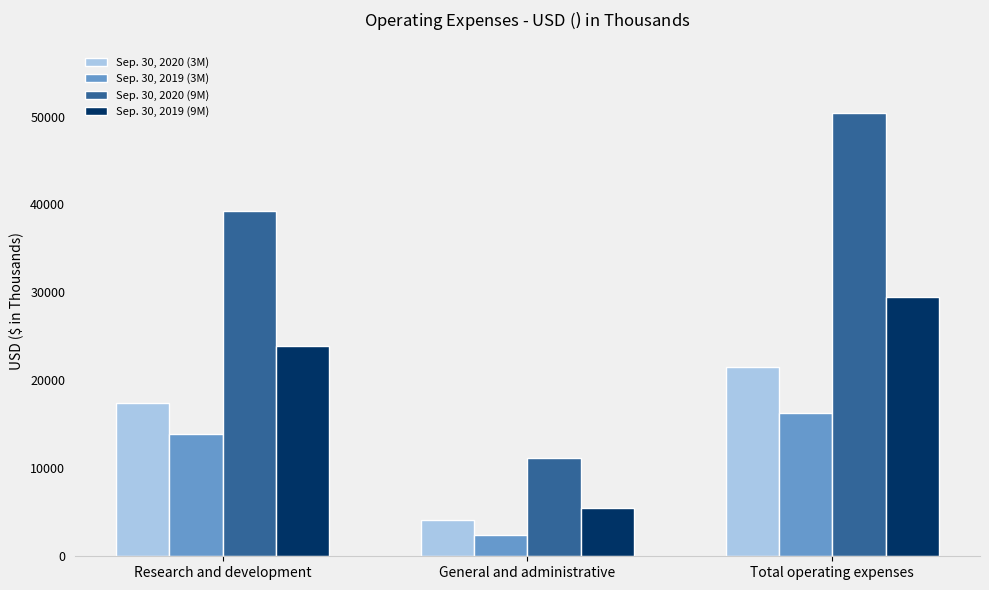

What is the minimum value for Sep. 30, 2019 (3M)?

2424